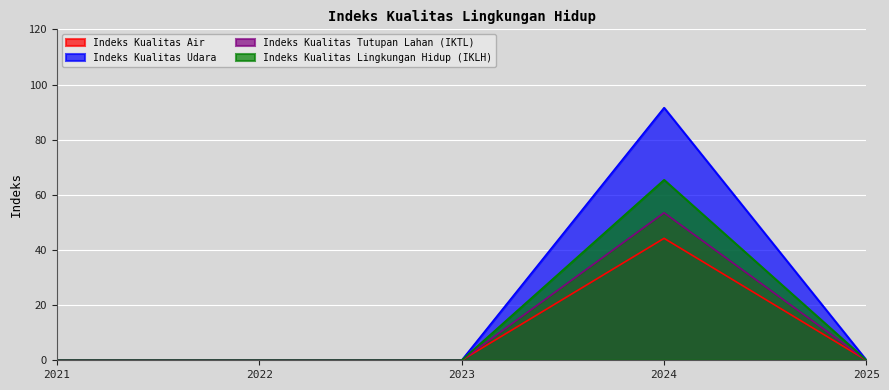

Reading left to right, transcribe all the data shown in this chart.

Indeks Kualitas Air: 2021=0.0	2022=0.0	2023=0.0	2024=44.2	2025=0.0
Indeks Kualitas Udara: 2021=0.0	2022=0.0	2023=0.0	2024=91.6	2025=0.0
Indeks Kualitas Tutupan Lahan (IKTL): 2021=0.0	2022=0.0	2023=0.0	2024=53.5	2025=0.0
Indeks Kualitas Lingkungan Hidup (IKLH): 2021=0.0	2022=0.0	2023=0.0	2024=65.5	2025=0.0